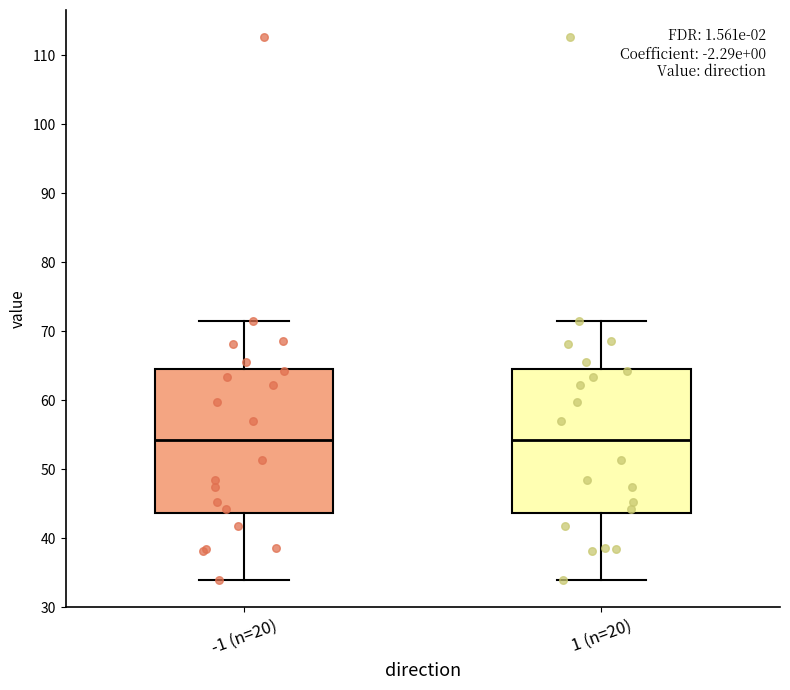

Where is the upper edge of the box for 1 (n=20) on the y-axis? The values are not printed on the chart, so give them approximately, as read against the axis.

65